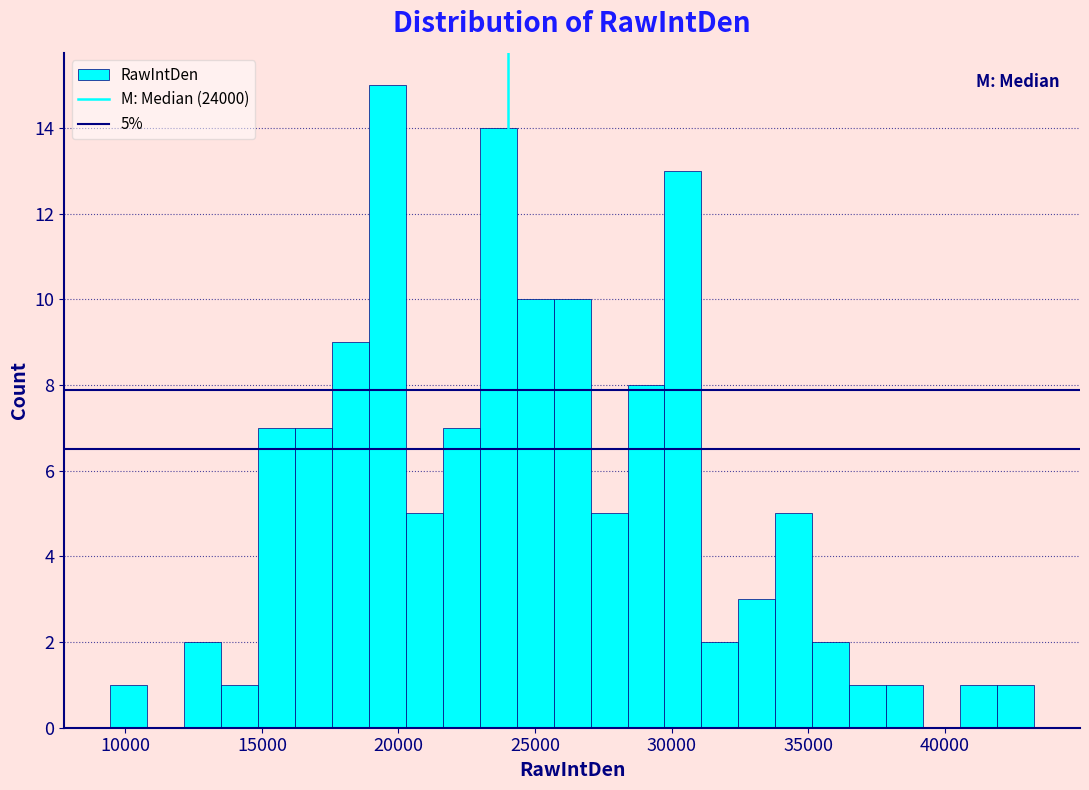

Around what value on the x-axis is the tallest bar? Give the approximate position of its centre, as read against the axis.

19500